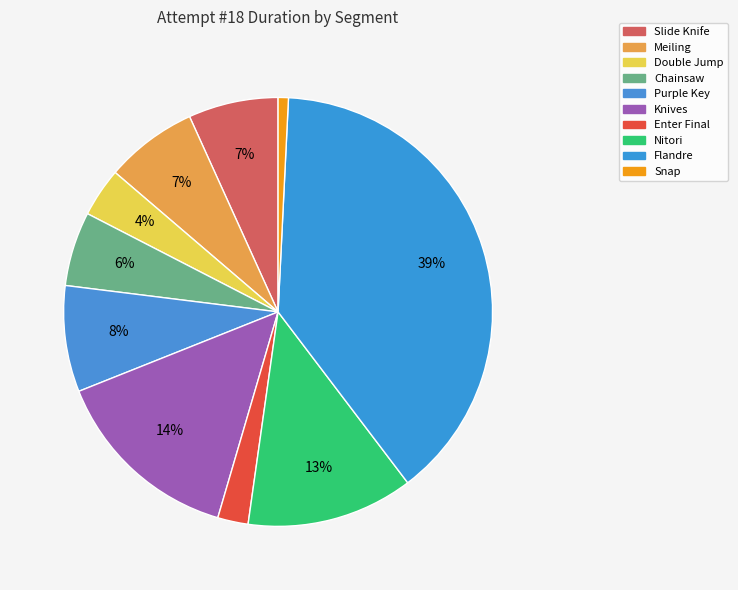

To the nearest percent, what percentage of the pie is Slide Knife?

7%